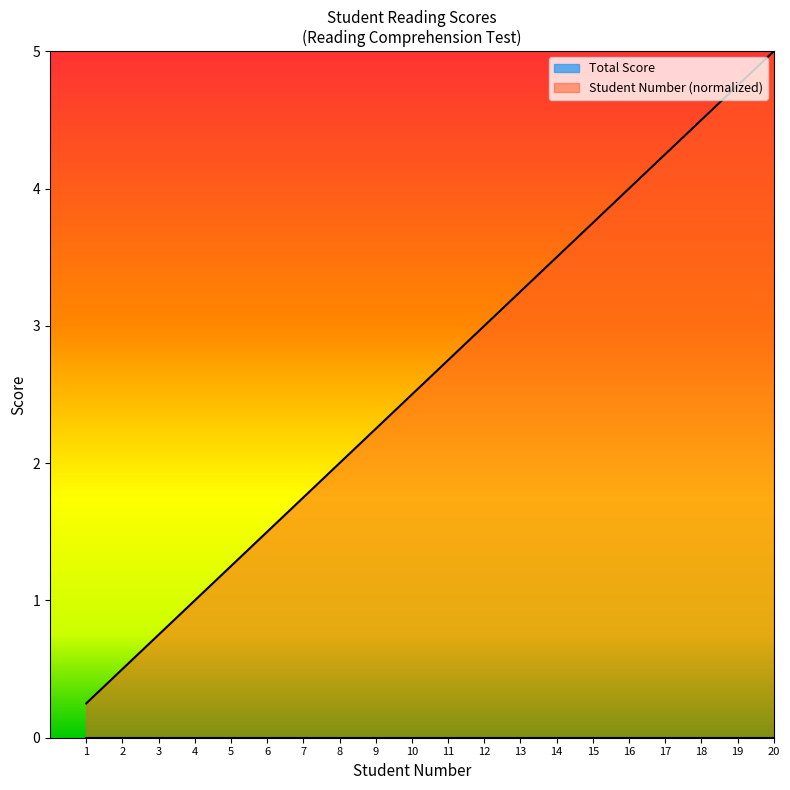

What is the ratio of the value at 3 to the value at 8?

0.4